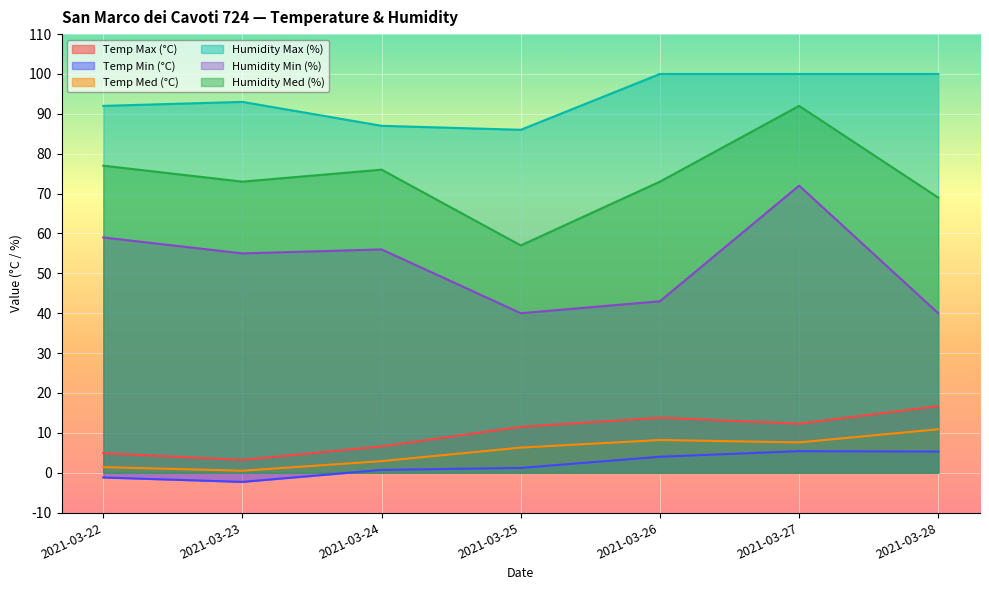

What is the value of the Humidity Min (%) point at the 1st from the left?

59.0